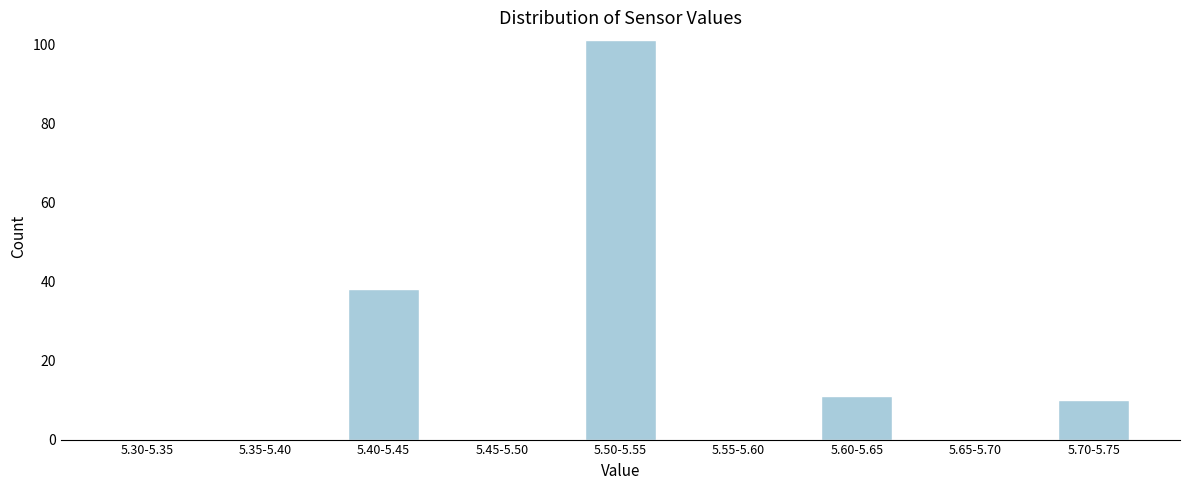

Reading left to right, transcribe all the data shown in this chart.

5.30-5.35=0	5.35-5.40=0	5.40-5.45=38	5.45-5.50=0	5.50-5.55=101	5.55-5.60=0	5.60-5.65=11	5.65-5.70=0	5.70-5.75=10